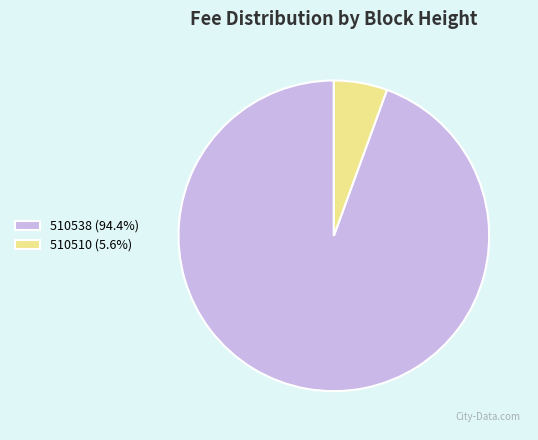

Which category accounts for the majority?

510538